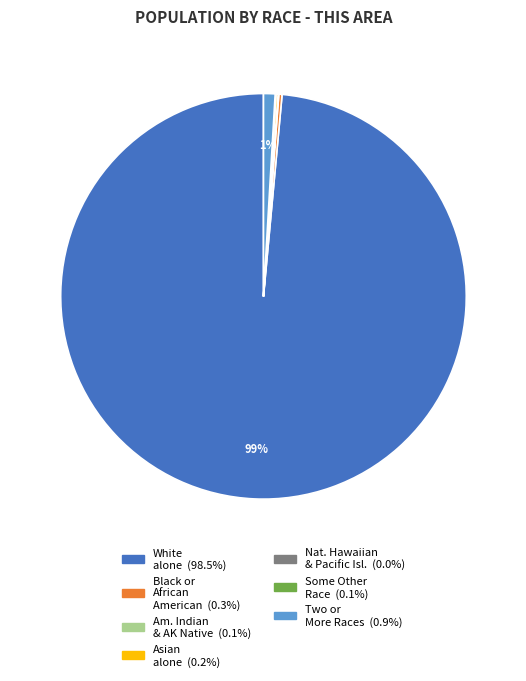

Does any single category account for the majority?

Yes